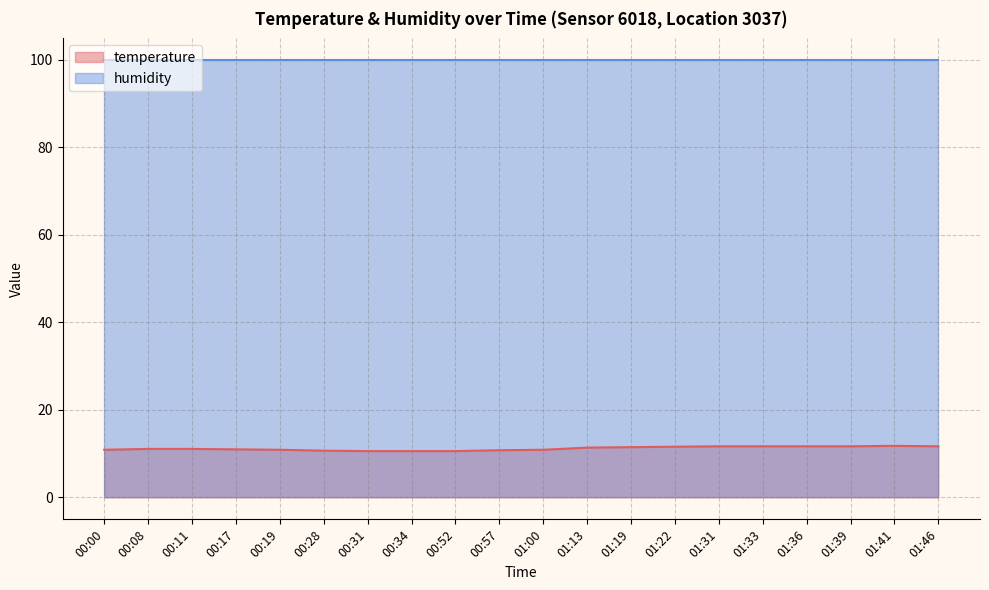

What is the average value?

11.2